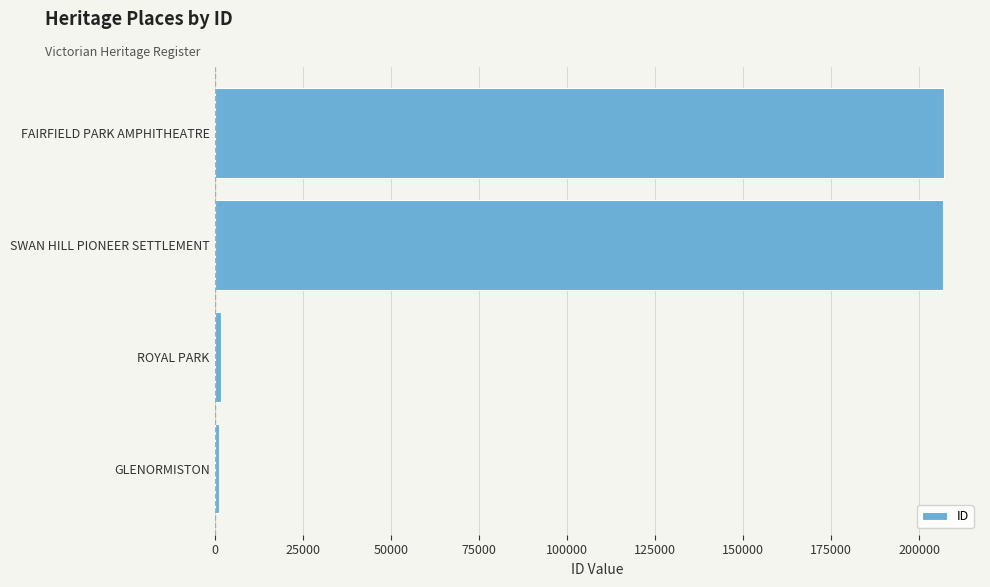

Does the chart contain any negative values?

No